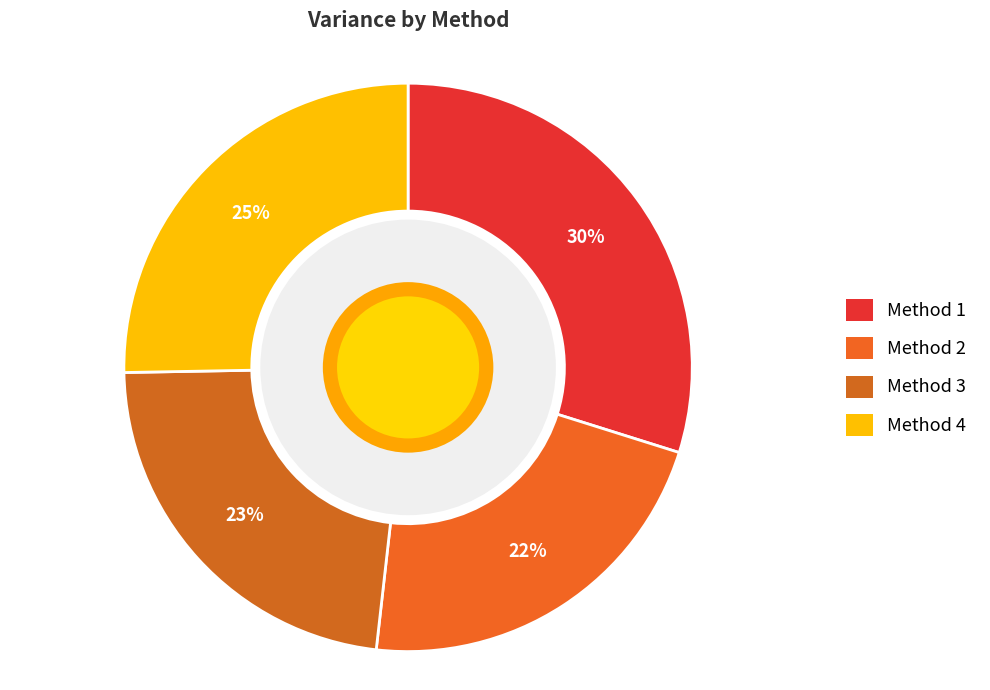

What percentage is the Method 1 slice, to the nearest percent?

30%